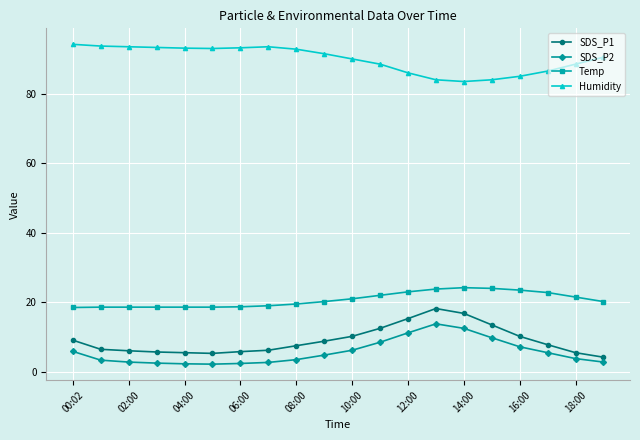

Does the chart display data point markers on the line(s)?

Yes